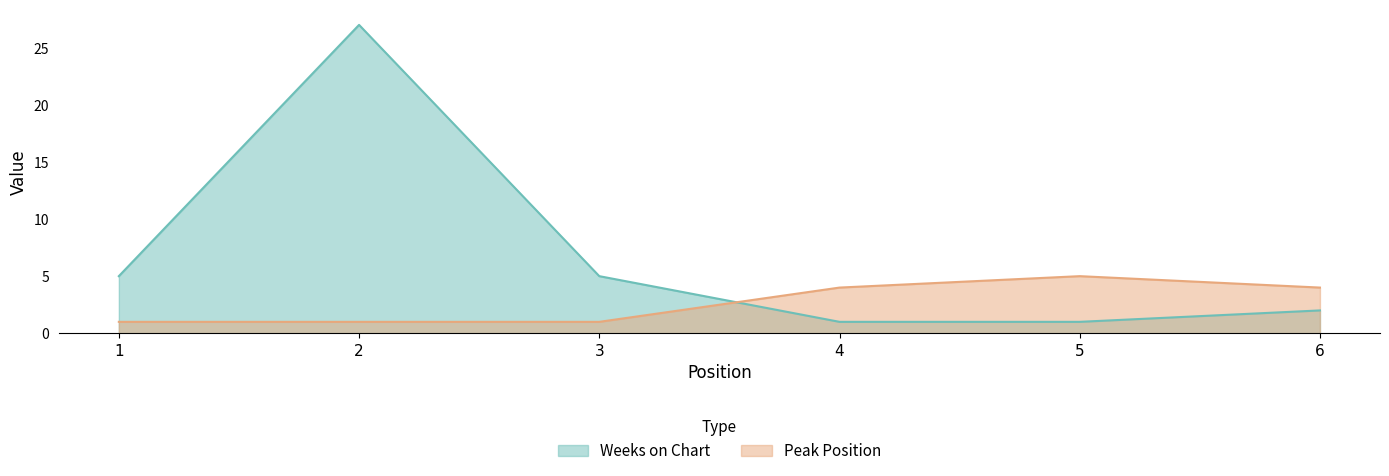

Which series ends up on top after the final intersection of Weeks on Chart and Peak Position?

Peak Position